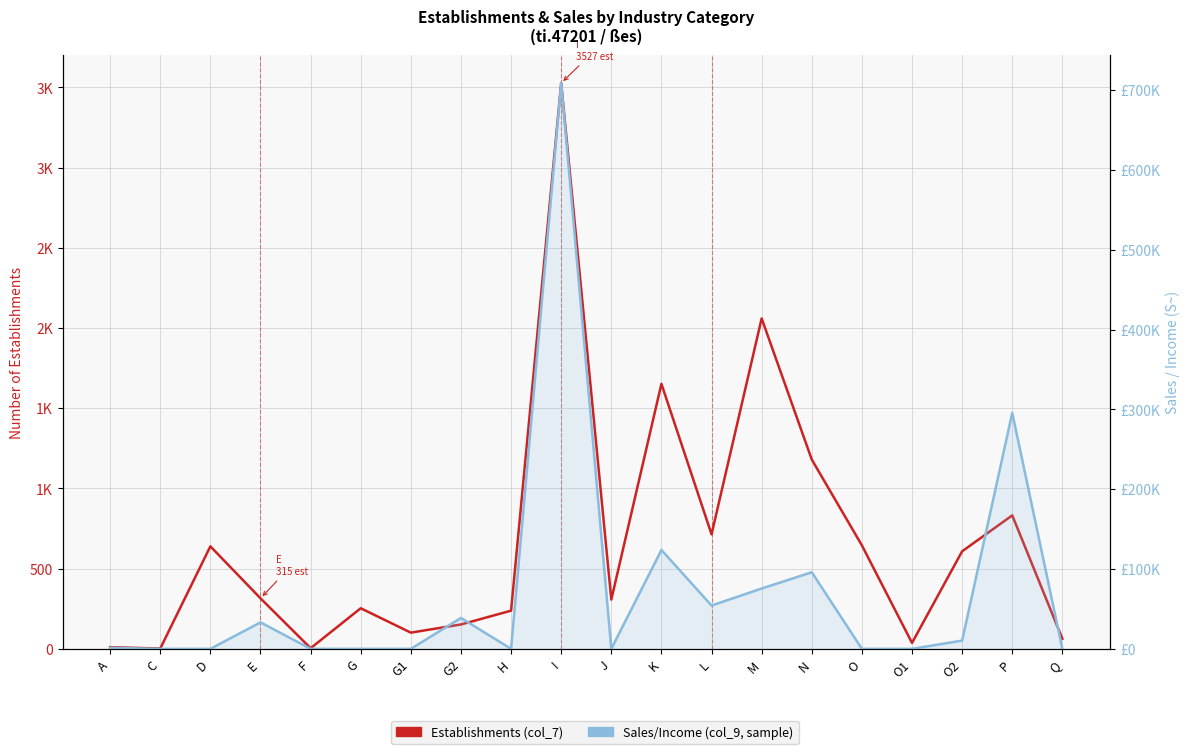

Rank the series by their maximum value, from highest to lowest.

Sales/Income (col_9, sample), Establishments (col_7)